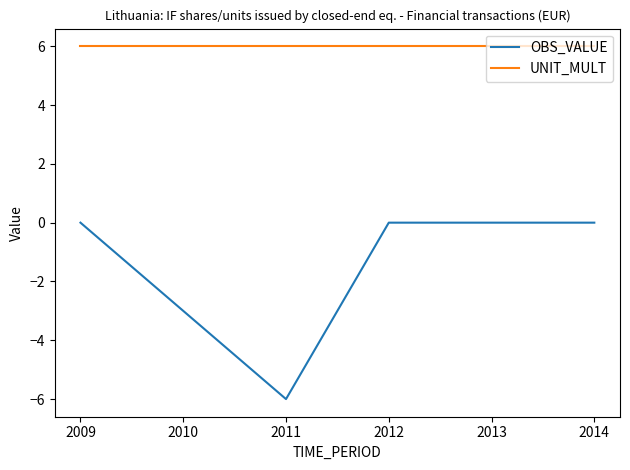

Is the value of UNIT_MULT at 2013 greater than the value of OBS_VALUE at 2012?

Yes